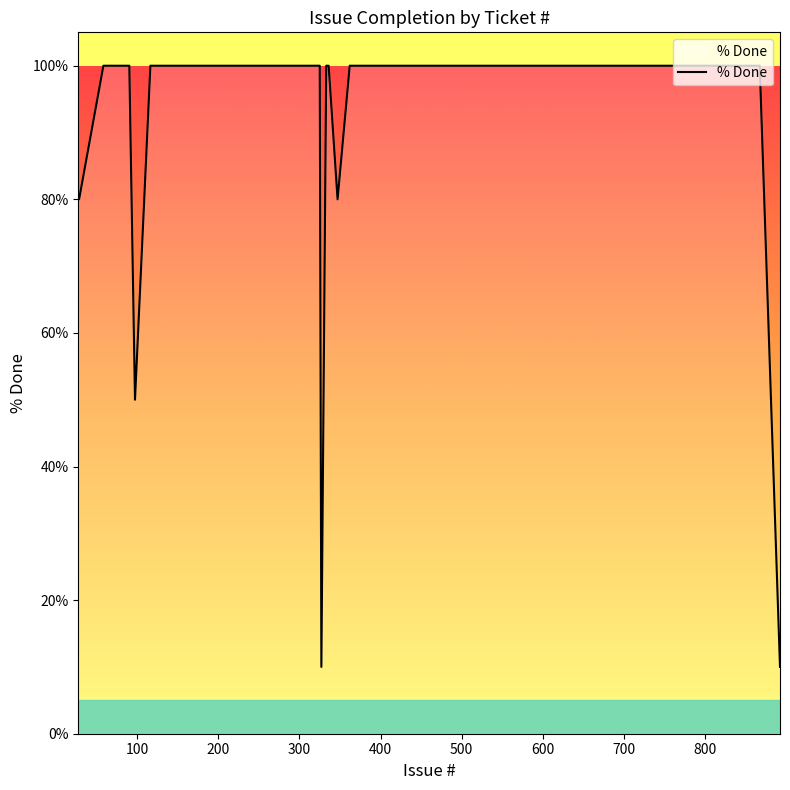

Count the number of data series in this chart.

1